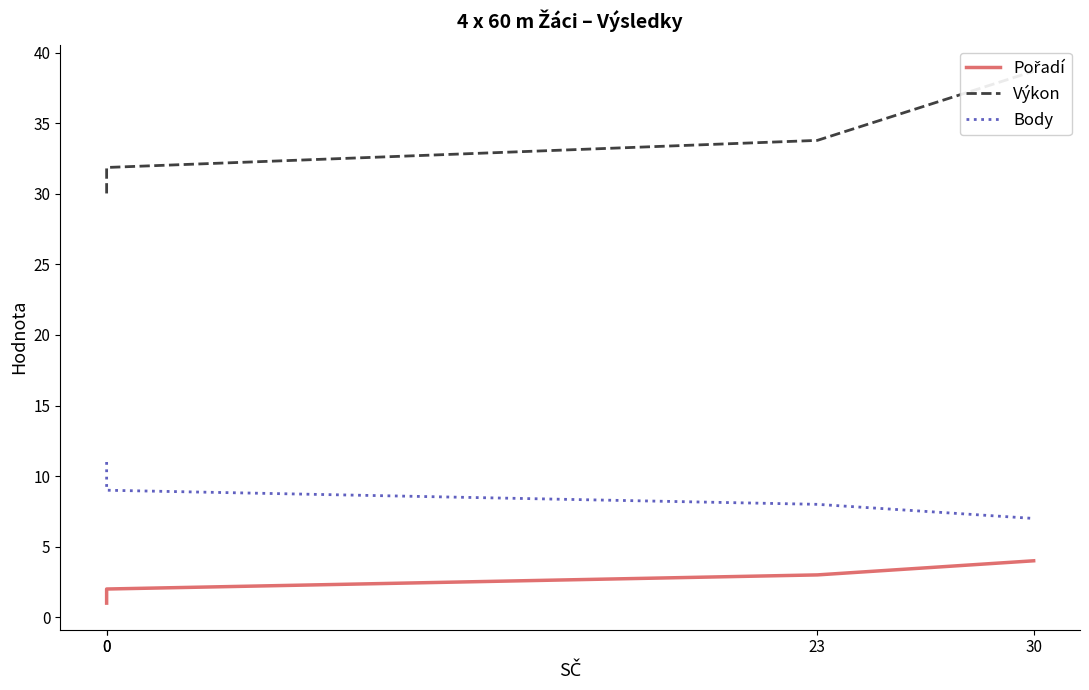

True or false: Pořadí has more than 1 points higher than both neighbors.

False